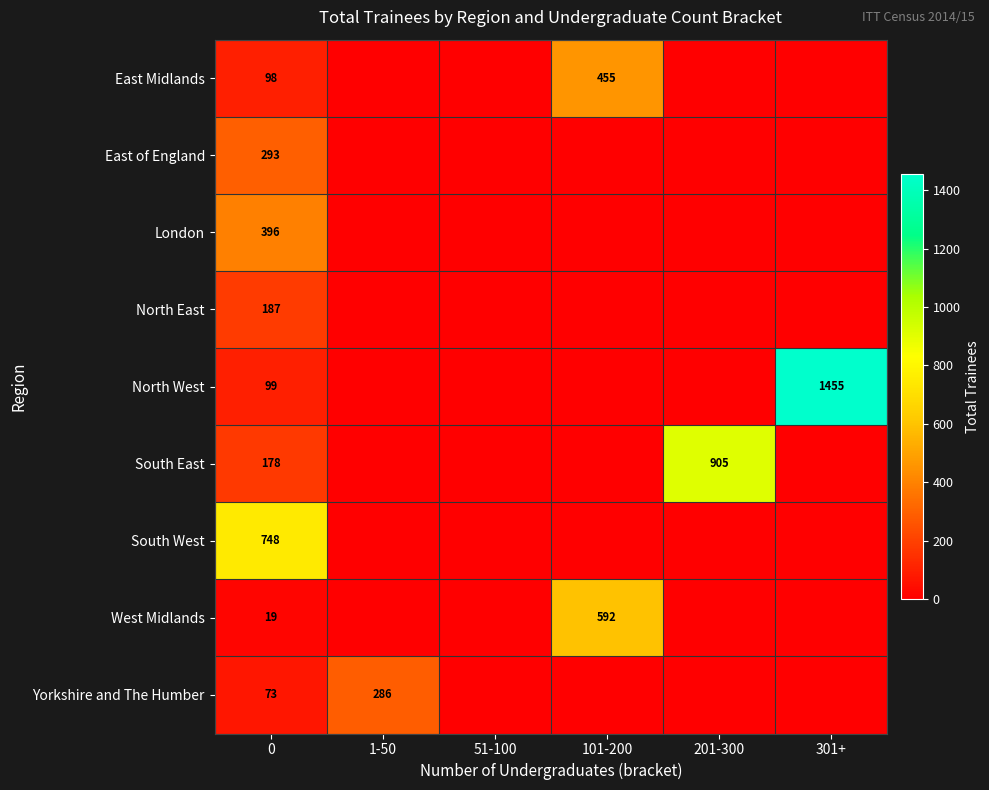

True or false: West Midlands has a value of 27 at 0.

False